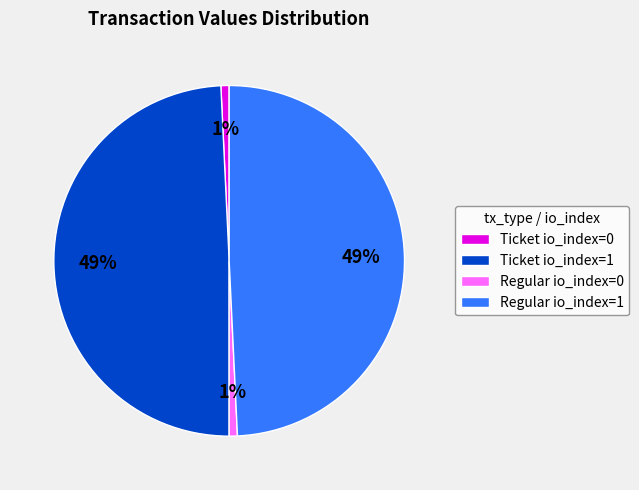

To the nearest percent, what is the combined percentage of Ticket io_index=1 and Regular io_index=0?

50%